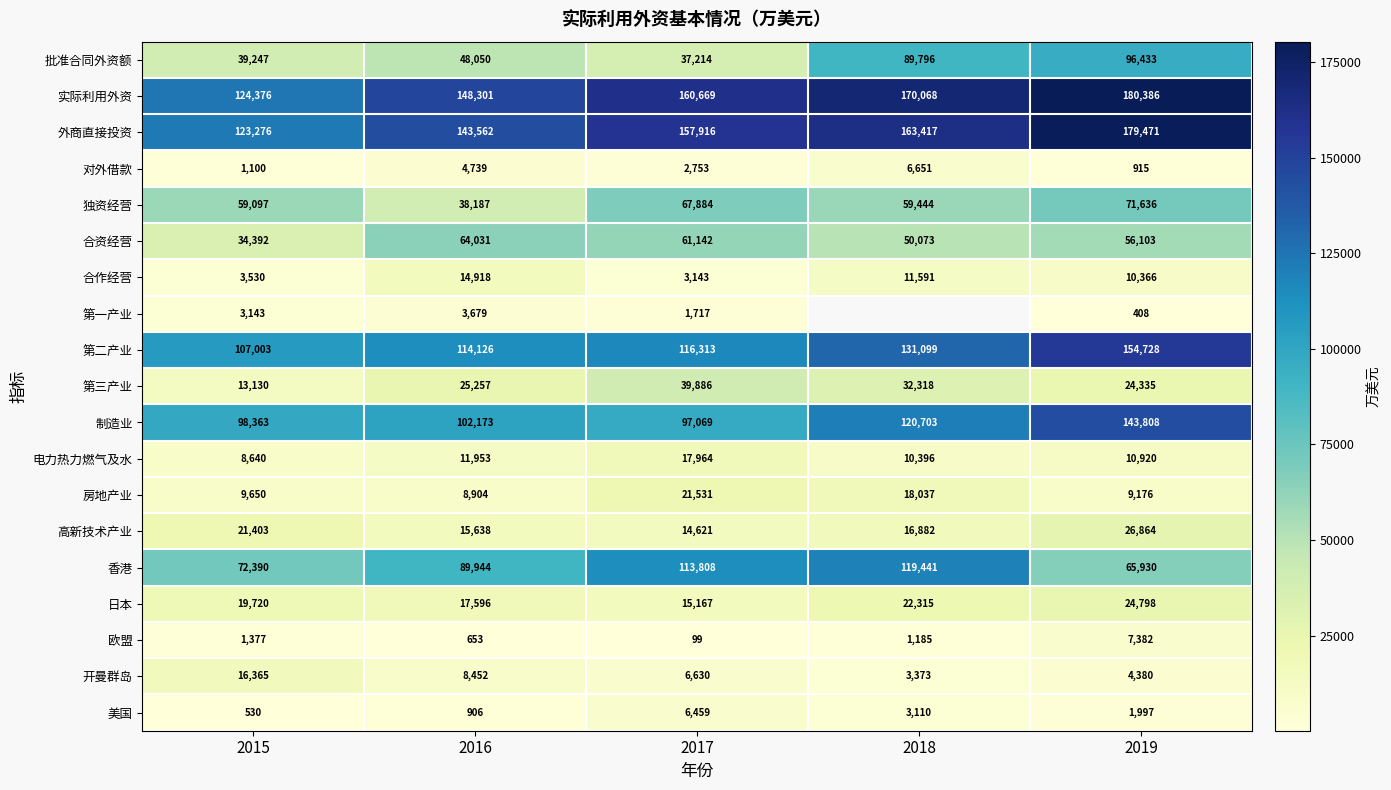

Which label corresponds to the largest value in the chart?

2019